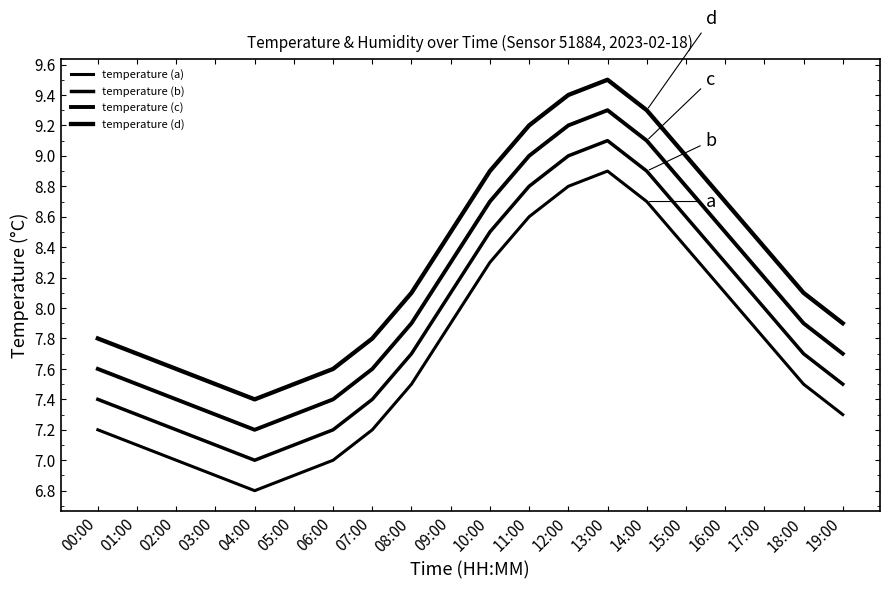

What is the highest value of the temperature (d) series?

9.5